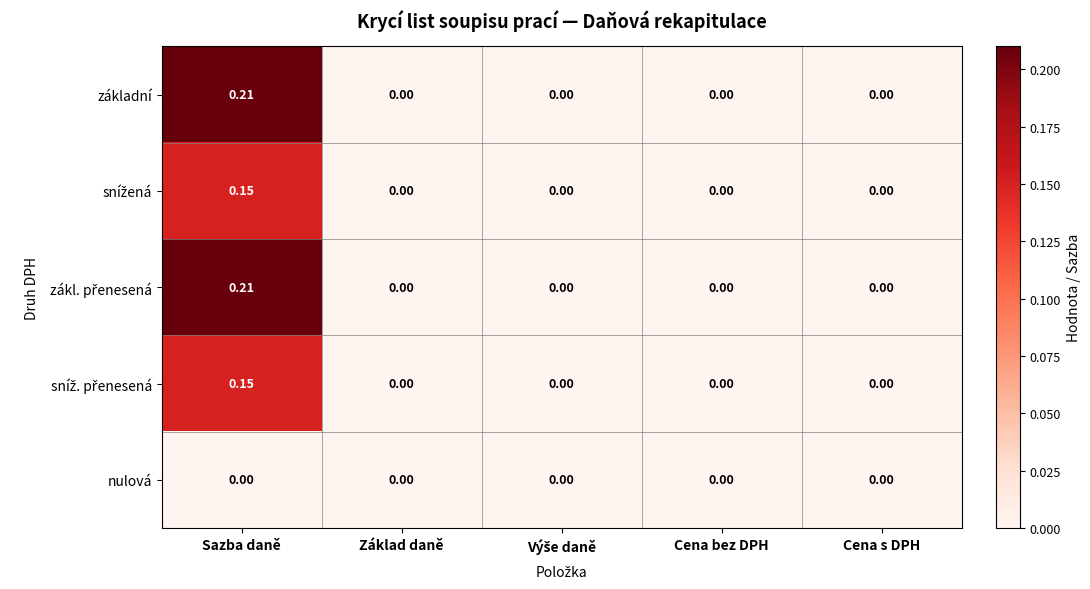

At which label does základní reach its peak?

Sazba daně